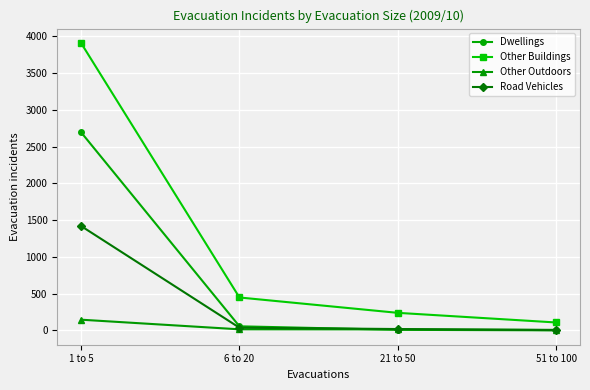

List the series in order of their peak value, highest first.

Other Buildings, Dwellings, Road Vehicles, Other Outdoors